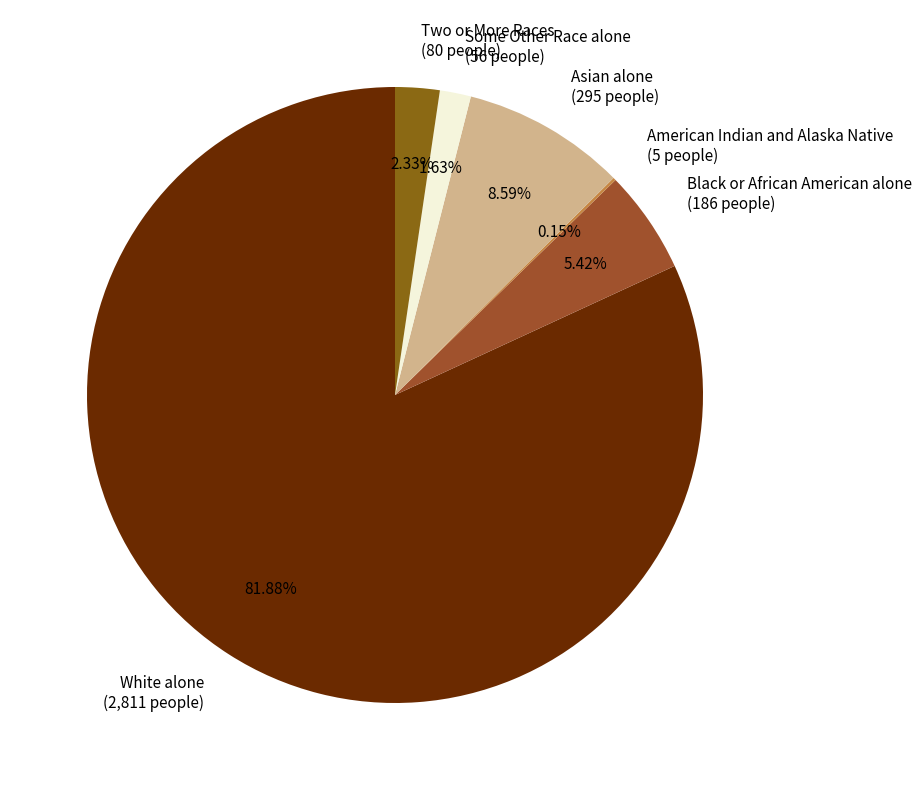

Do White alone (2,811 people) and Some Other Race alone (56 people) together represent more than half of the pie?

Yes